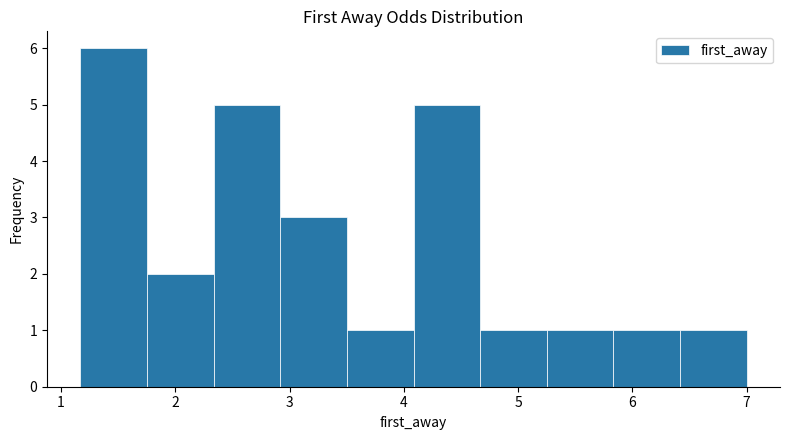

Reading left to right, list every bar in this chart as the range it spans on the x-axis followed by its height. Neither the bar edges nor the heights are printed on the chart, so give them approximately, as read against the axes.

1.2 to 1.8: 6
1.8 to 2.3: 2
2.3 to 2.9: 5
2.9 to 3.5: 3
3.5 to 4.1: 1
4.1 to 4.7: 5
4.7 to 5.3: 1
5.3 to 5.8: 1
5.8 to 6.4: 1
6.4 to 7.0: 1